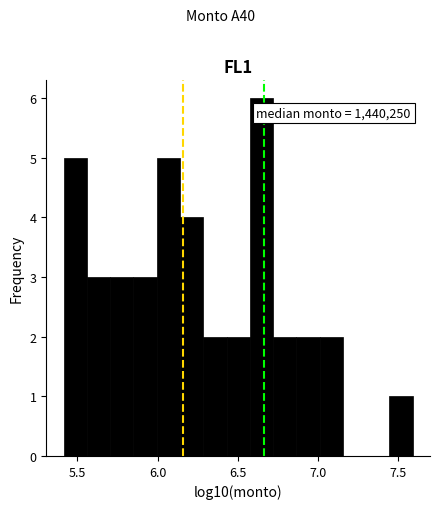

Read against the x-axis, roughly where is the centre of the tallest bar?

6.65